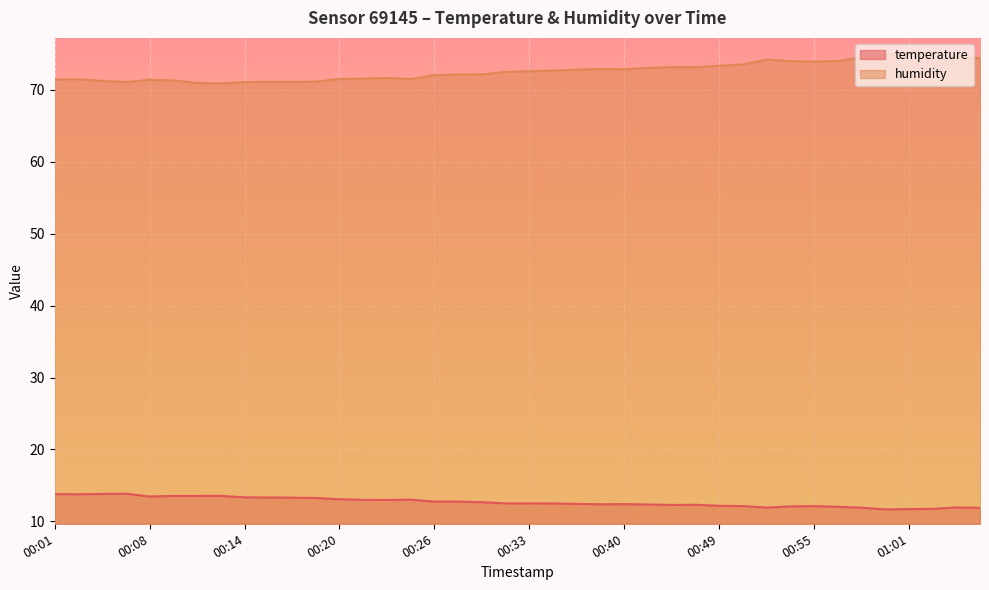

Which category has the lowest value in the temperature series?

00:59